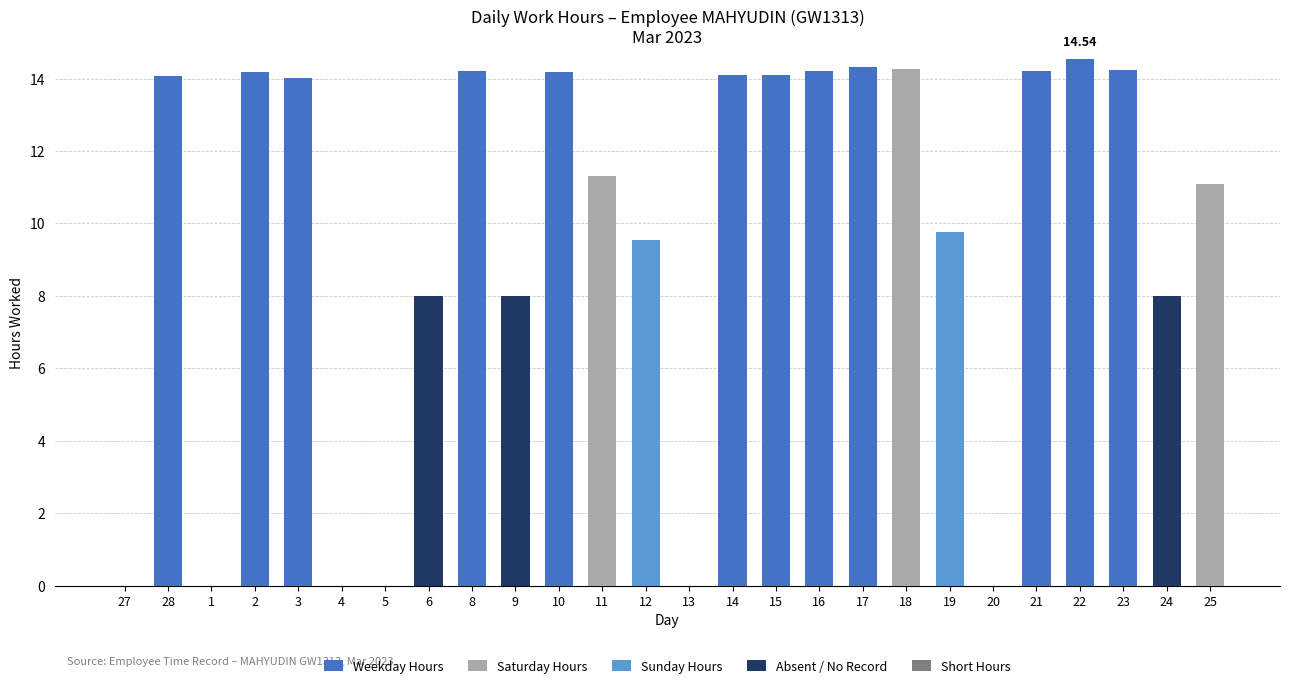

What is the sum of all Weekday Hours values?

170.4